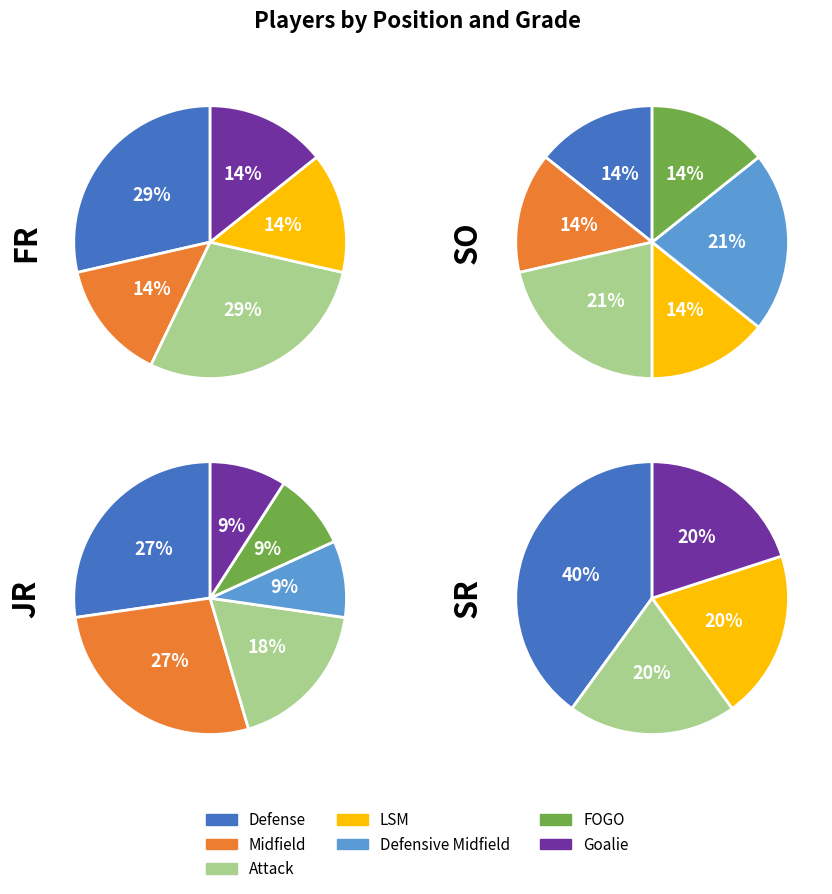

Do Attack and LSM together represent more than half of the pie?

No